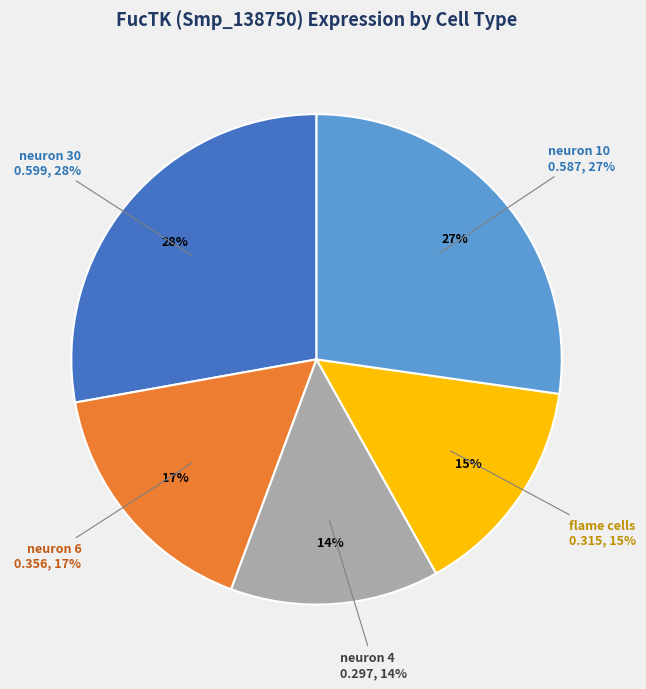

To the nearest percent, what is the average slice percentage?

20%